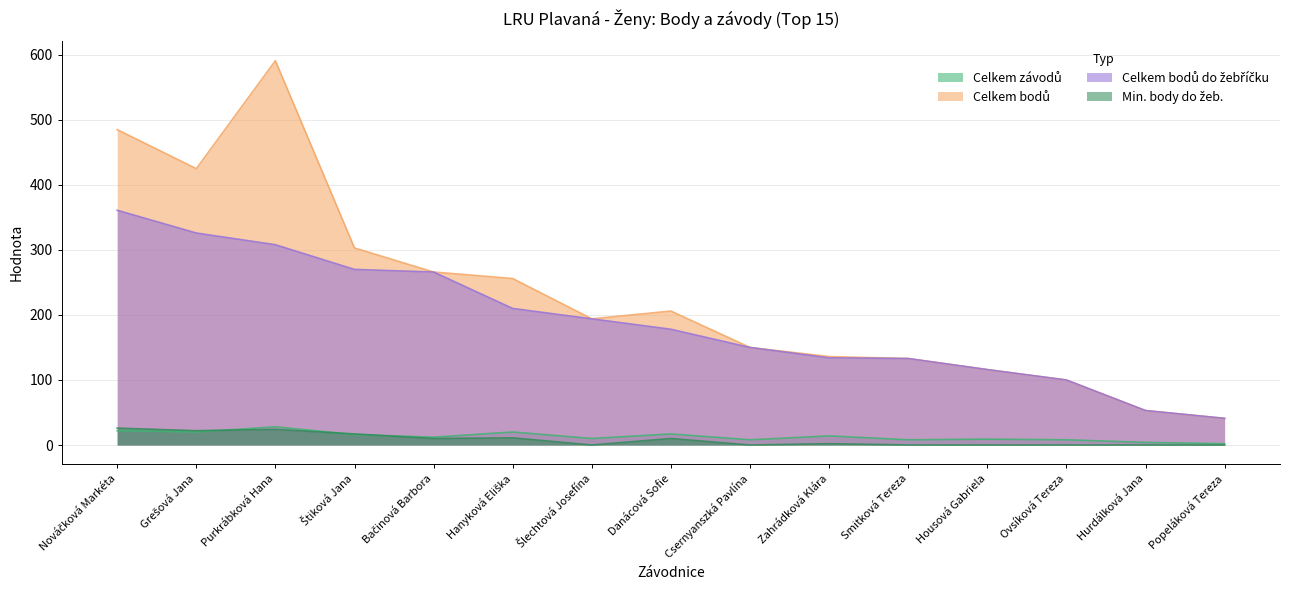

What is the value of the Celkem závodů point at the 4th from the left?

16